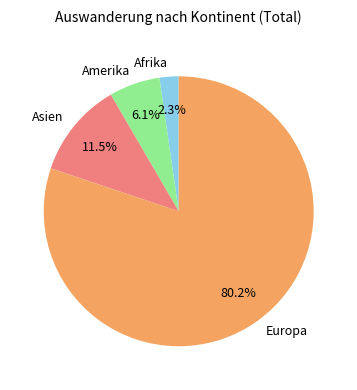

Which has a higher value, Afrika or Amerika?

Amerika